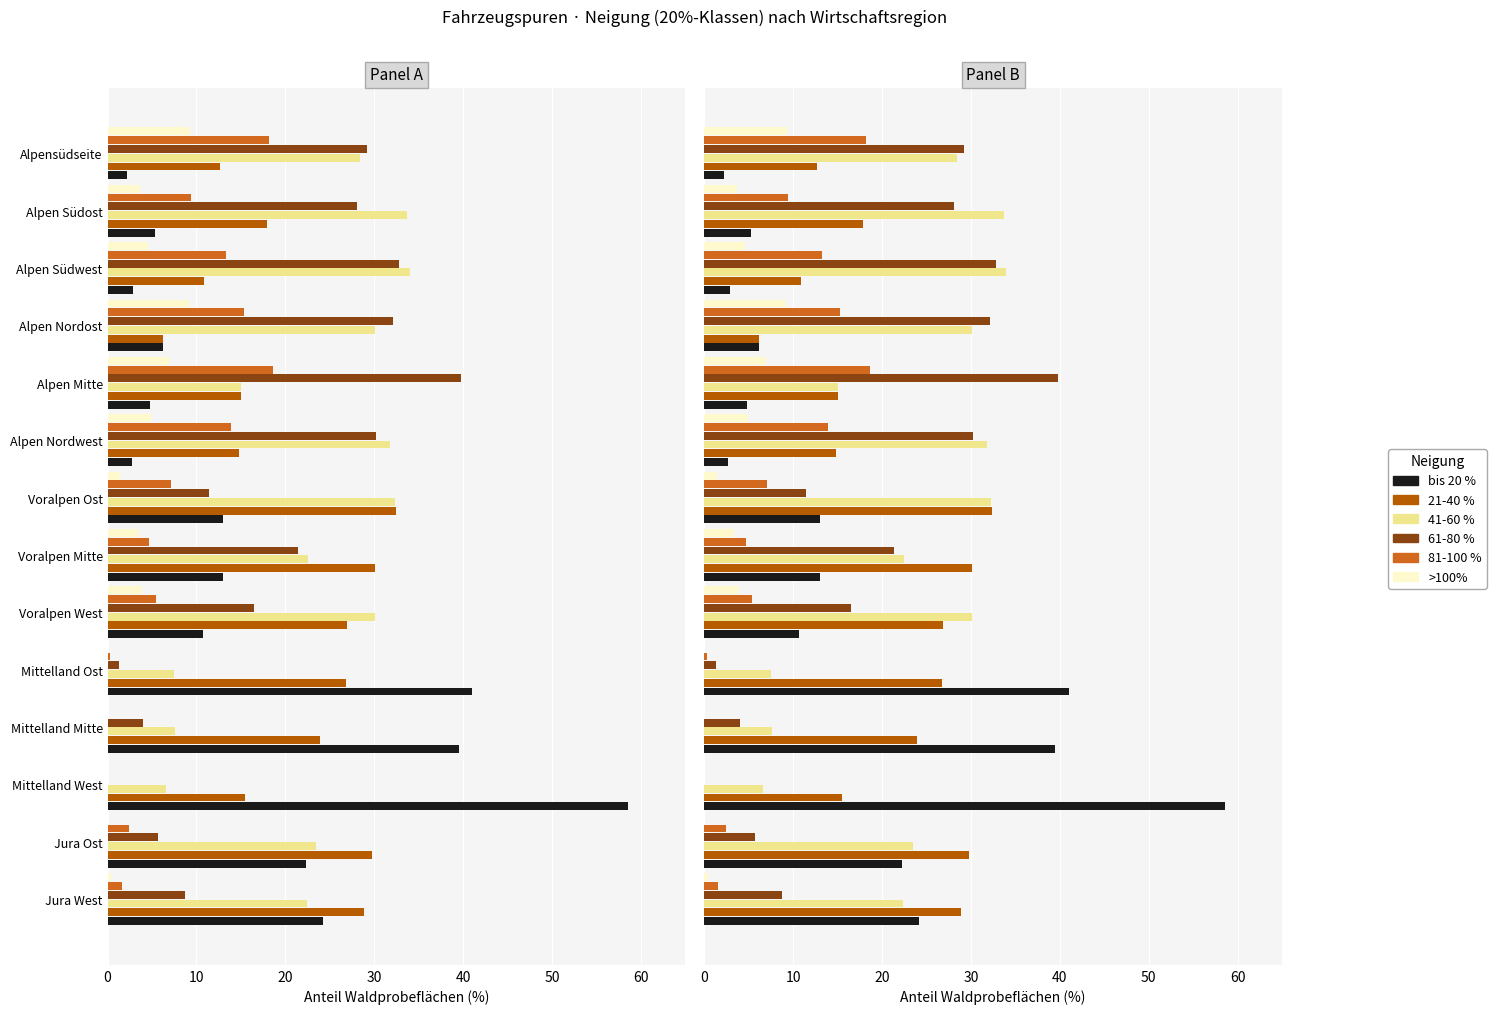

What is the difference between the highest and lowest values at Alpen Südost?

30.0